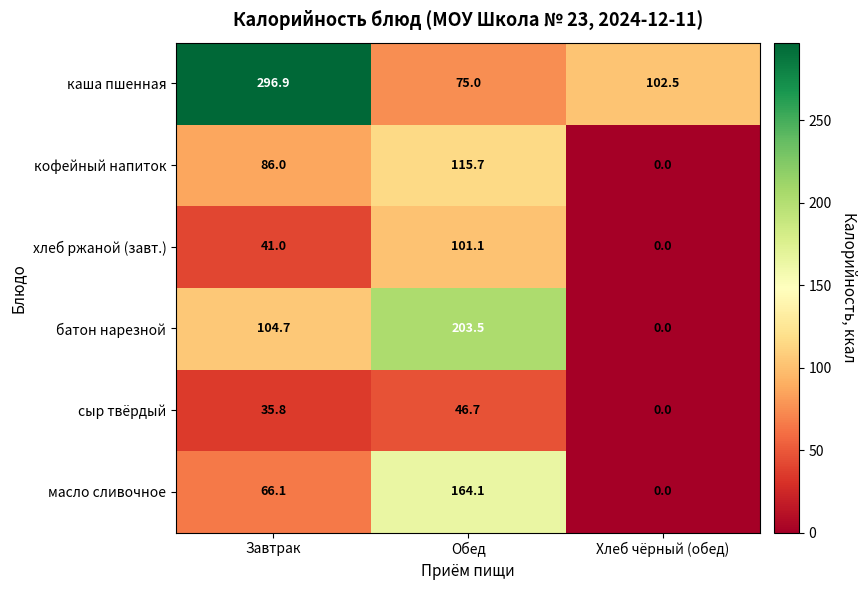

Which category has the highest value in the хлеб ржаной (завт.) series?

Обед